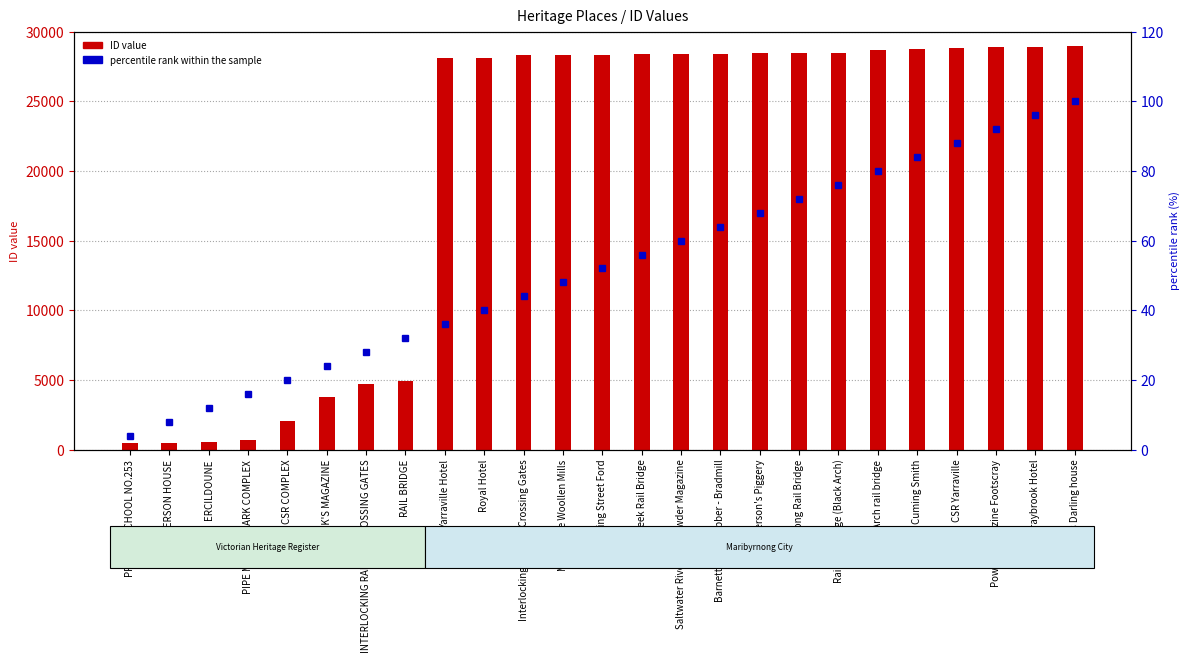

Is it true that ID value equals 18374 at Maribyrnong Rail Bridge?

False